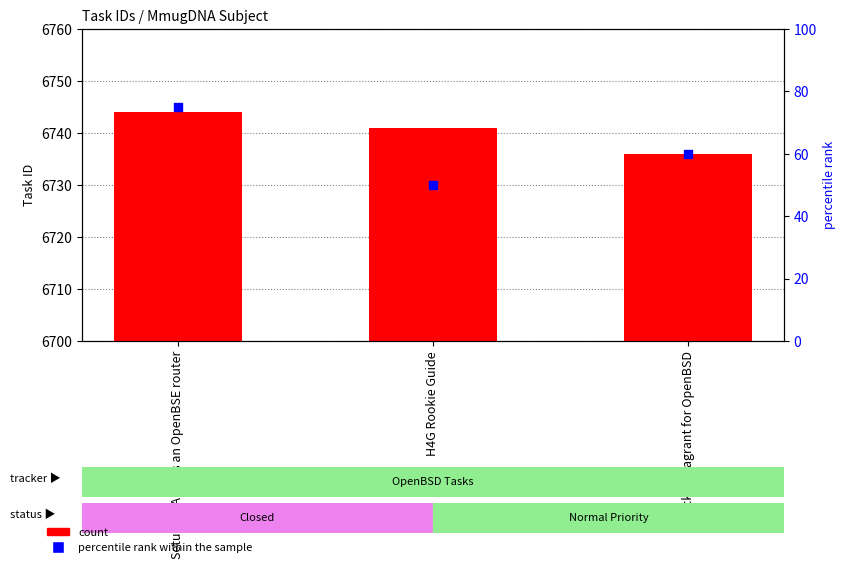

Which series contains the highest Y value?

count